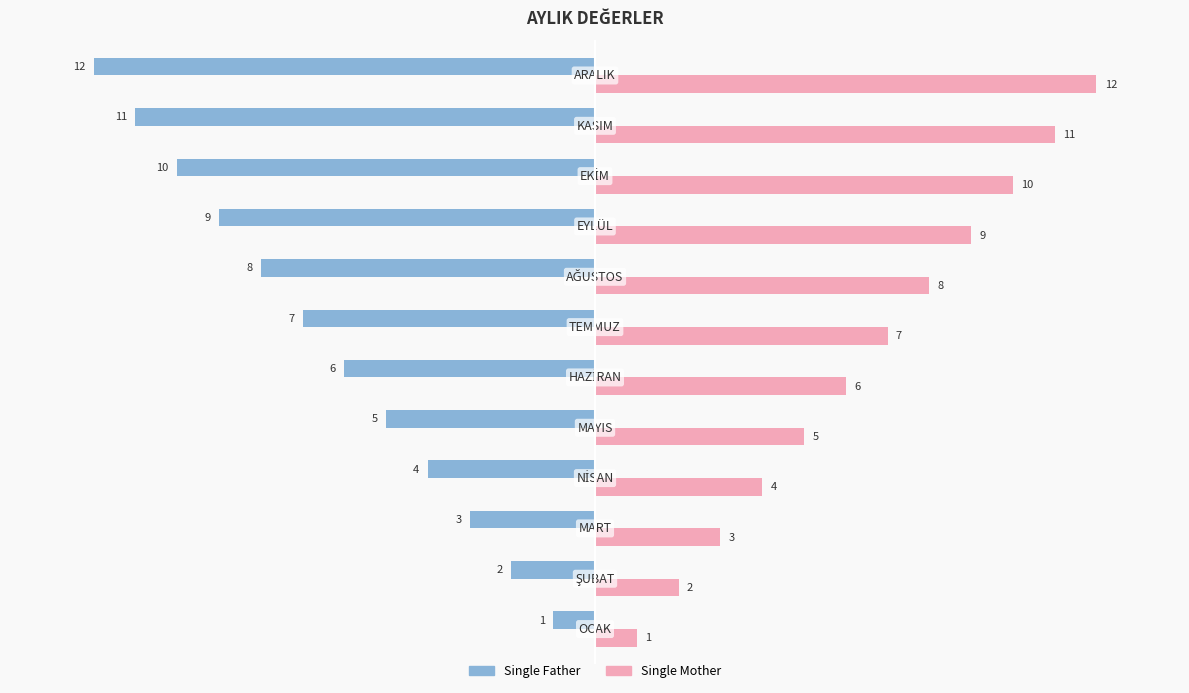

How many values in the Single Father series exceed -6?

5